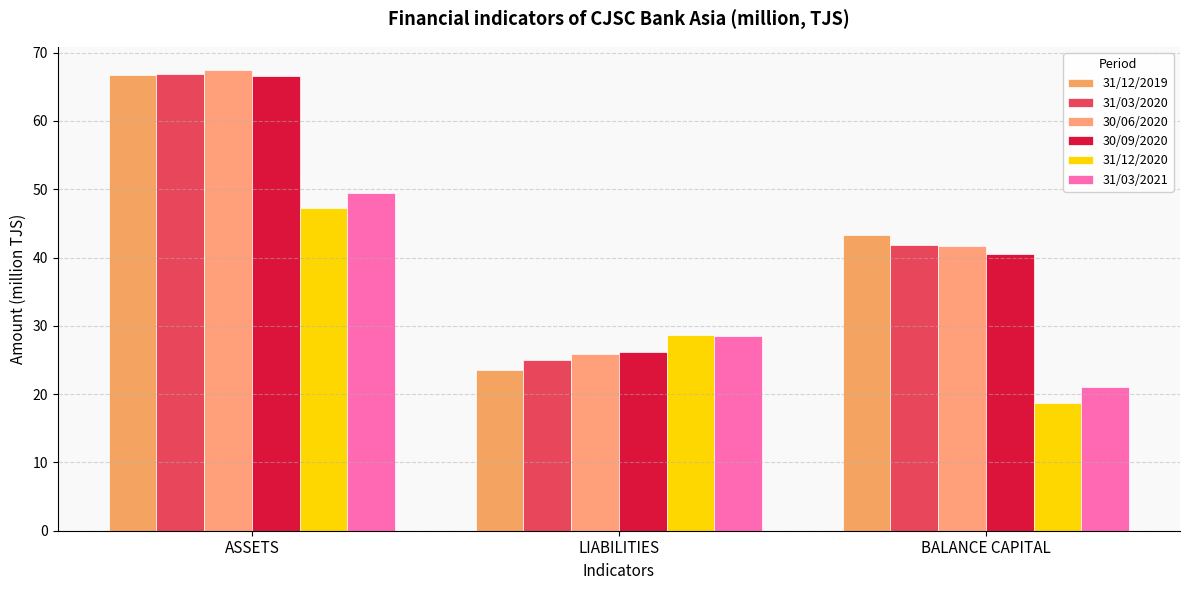

At how many categories does at least one series exceed 31?

2